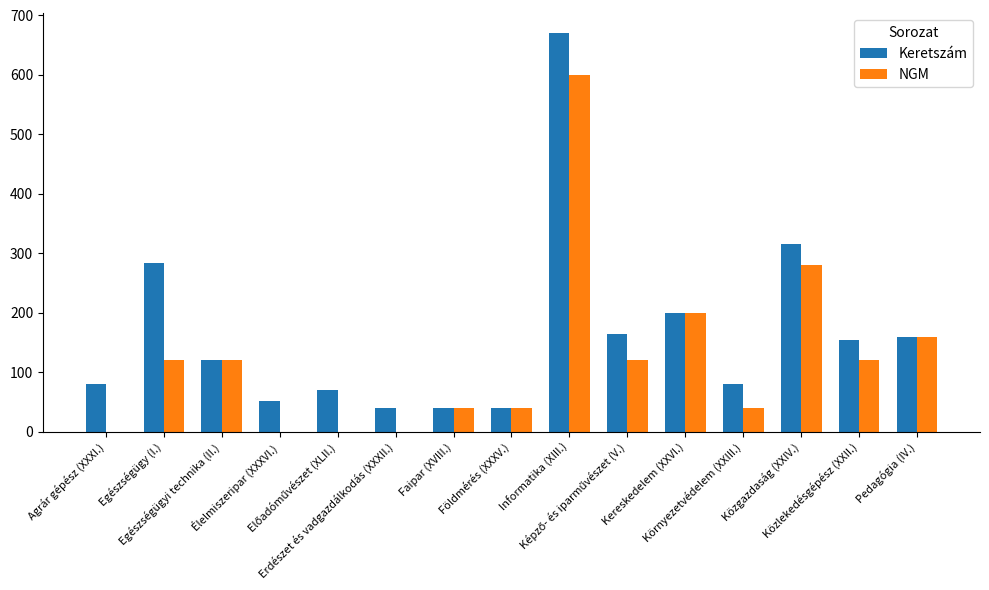

Reading left to right, list all the values displayed in this chart.

Keretszám: 80	284	120	52	70	40	40	40	670	164	200	80	316	154	160
NGM: 0	120	120	0	0	0	40	40	600	120	200	40	280	120	160